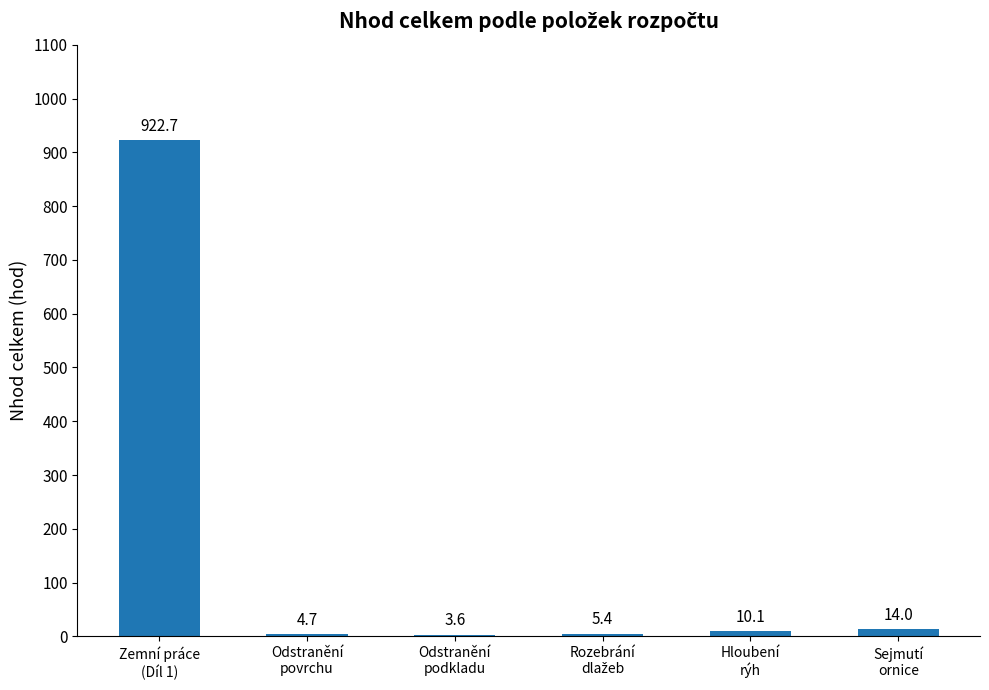

What is the minimum value shown in the chart?

3.6